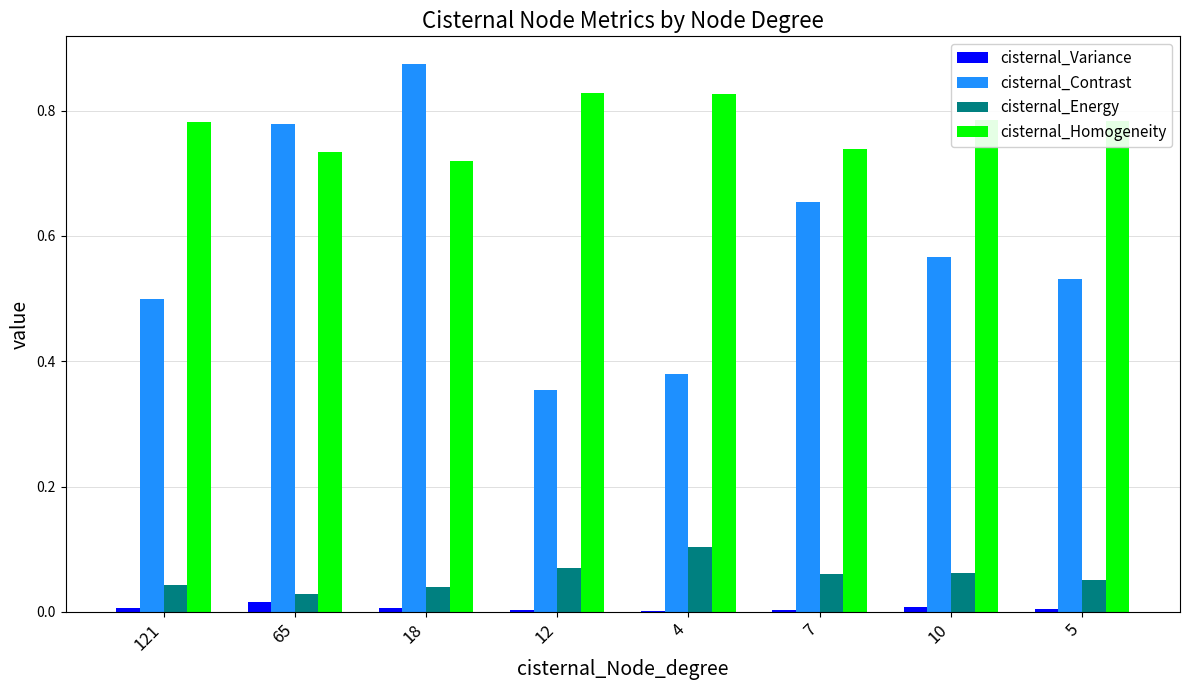

Is the value of cisternal_Energy at 4 greater than the value of cisternal_Homogeneity at 10?

No